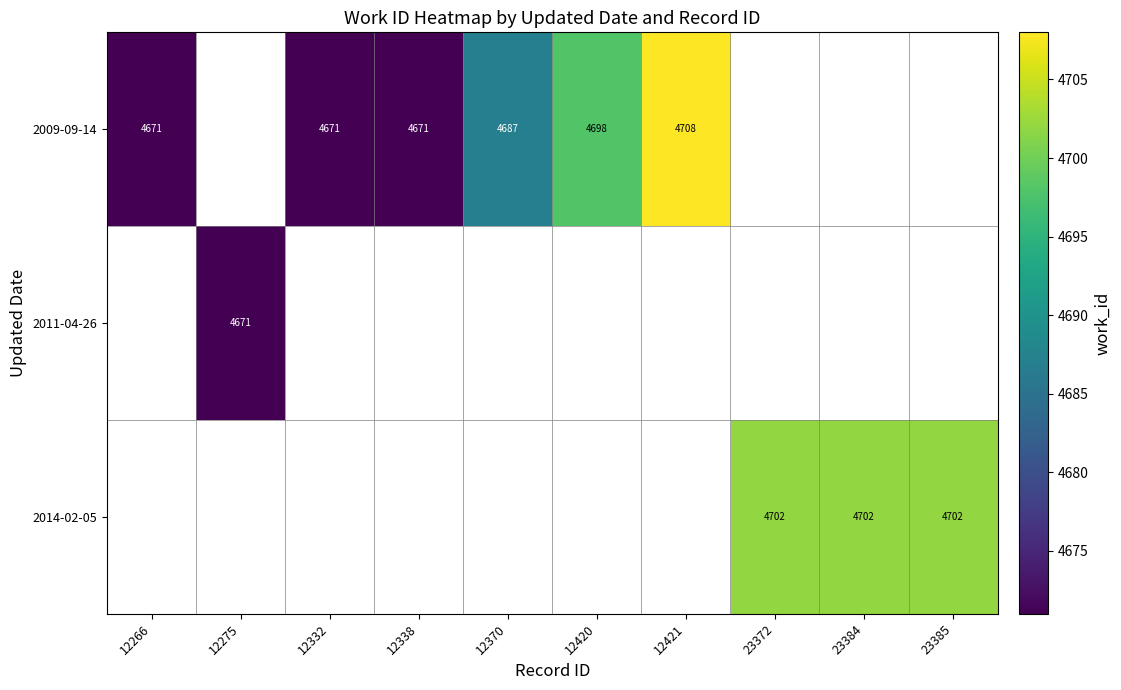

The 2014-02-05 series shows 2235 at 23384. True or false?

False